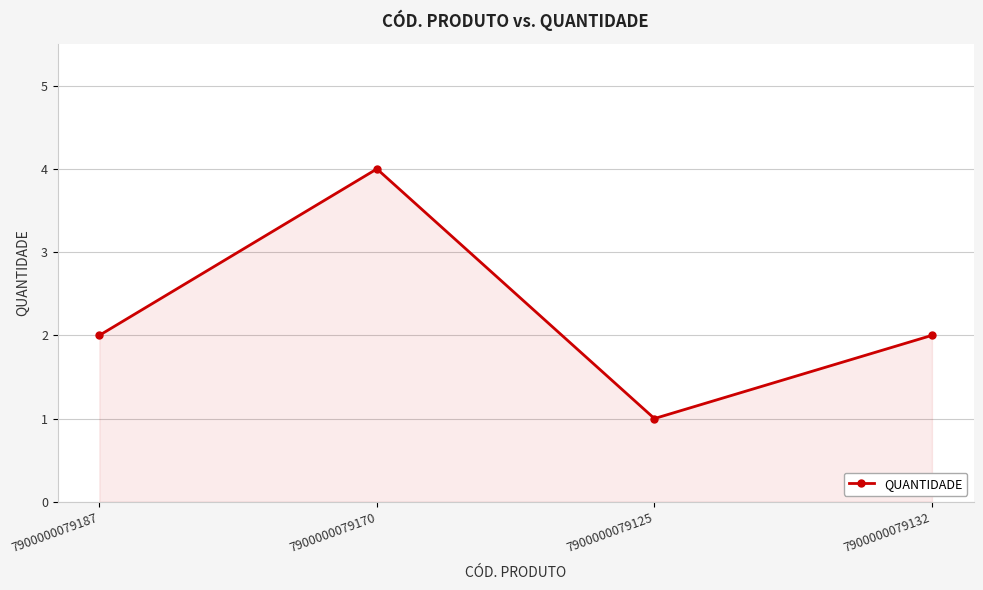

How many interior local peaks (higher than both neighbors) does the data have?

1